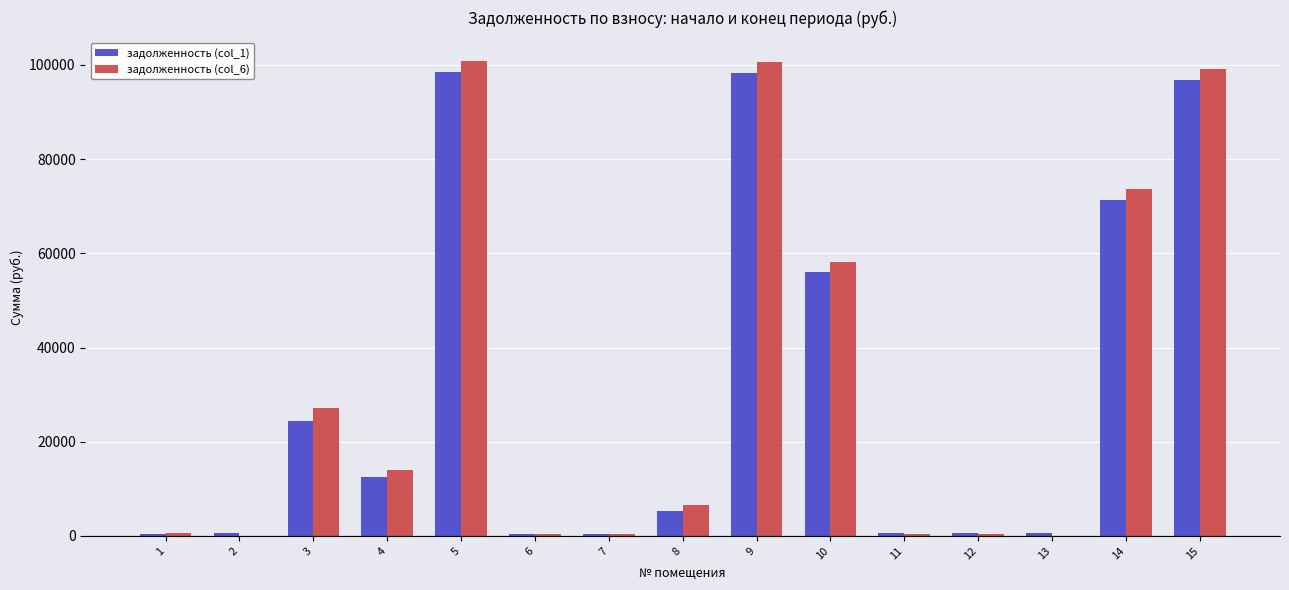

The задолженность (col_1) series shows 34009.4 at 3. True or false?

False